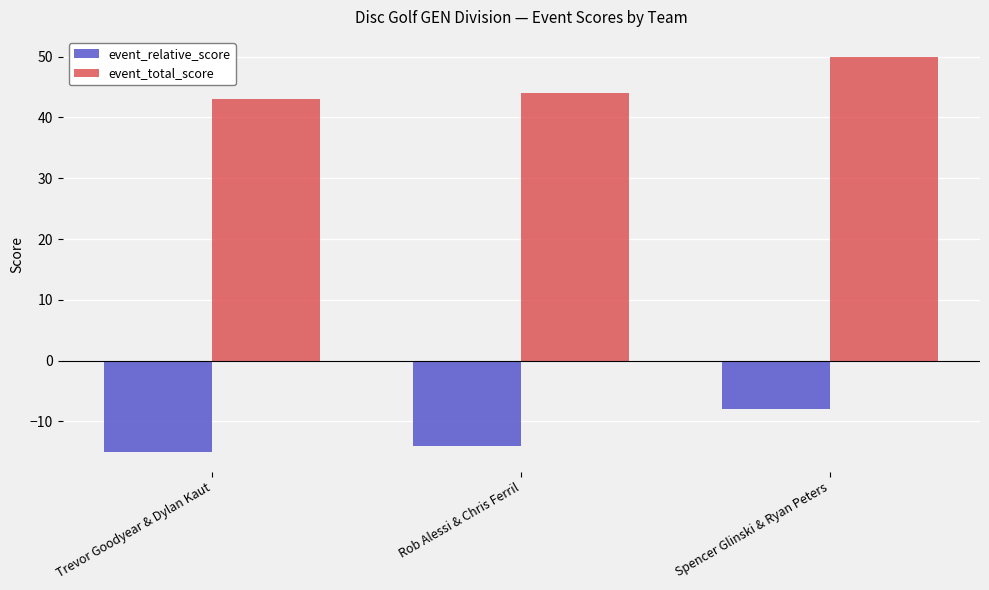

What is the difference between the highest and lowest values at Trevor Goodyear & Dylan Kaut?

58